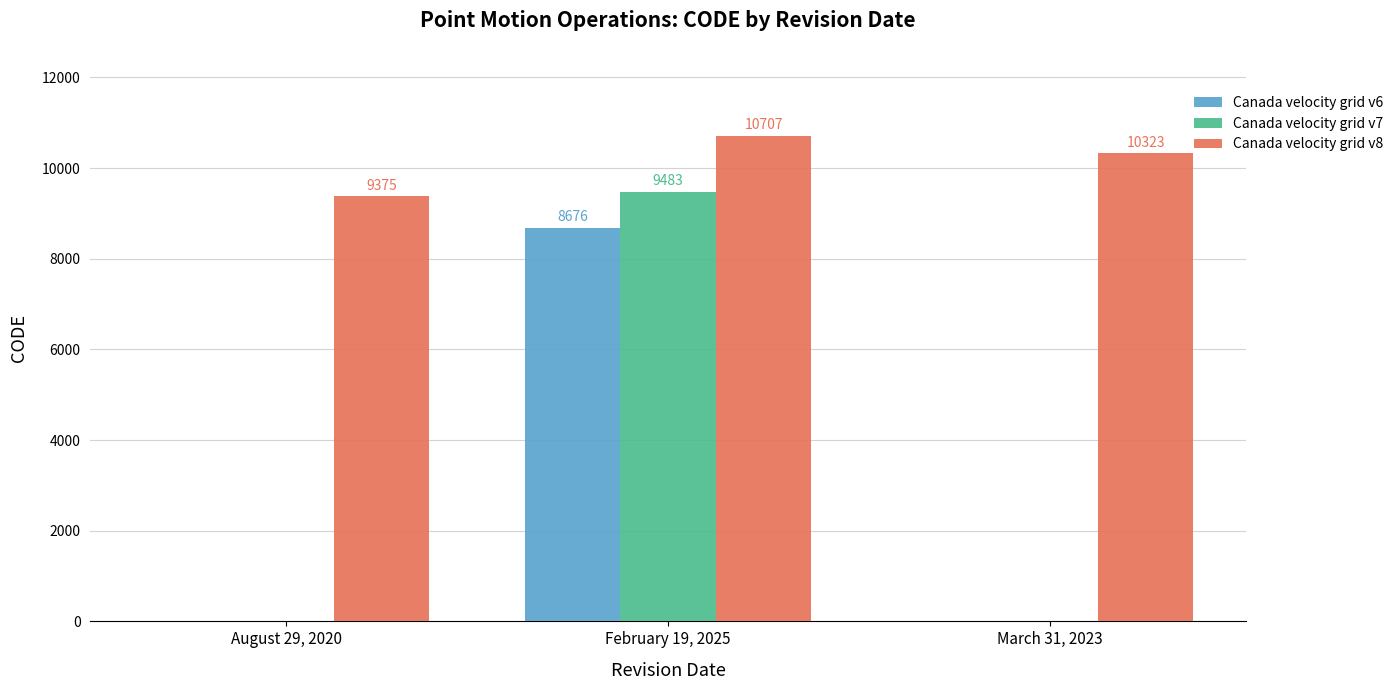

Which series changed the most between August 29, 2020 and February 19, 2025?

Canada velocity grid v7